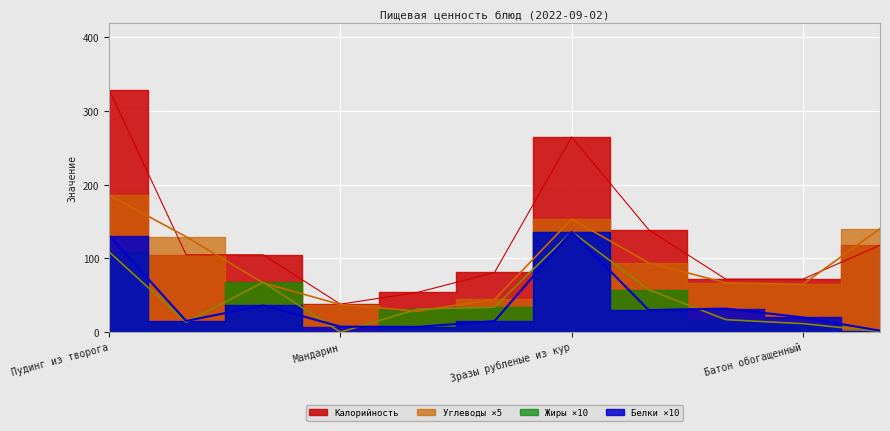

Reading right to left, extract all data points from this chart.

Калорийность: Компот из груш=118.0	Батон обогащенный=72.0	Хлеб ржано-пшеничный=72.0	Картофельное пюре=139.0	Зразы рубленые из кур=265.0	Суп из овощей=81.0	Салат витаминный=54.0	Мандарин=38.0	Бутерброд с ветчиной=105.0	Чай с молоком=105.0	Пудинг из творога=329.0
Белки: Компот из груш=2.0	Батон обогащенный=20.0	Хлеб ржано-пшеничный=32.0	Картофельное пюре=30.0	Зразы рубленые из кур=136.0	Суп из овощей=15.0	Салат витаминный=7.2	Мандарин=7.5	Бутерброд с ветчиной=36.3	Чай с молоком=15.2	Пудинг из творога=131.0
Жиры: Компот из груш=1.0	Батон обогащенный=11.6	Хлеб ржано-пшеничный=17.0	Картофельное пюре=57.6	Зразы рубленые из кур=136.4	Суп из овощей=34.0	Салат витаминный=31.2	Мандарин=0.0	Бутерброд с ветчиной=67.8	Чай с молоком=13.5	Пудинг из творога=109.0
Углеводы: Компот из груш=140.5	Батон обогащенный=65.0	Хлеб ржано-пшеничный=67.0	Картофельное пюре=94.1	Зразы рубленые из кур=153.5	Суп из овощей=44.5	Салат витаминный=28.5	Мандарин=37.5	Бутерброд с ветчиной=66.8	Чай с молоком=129.5	Пудинг из творога=186.0